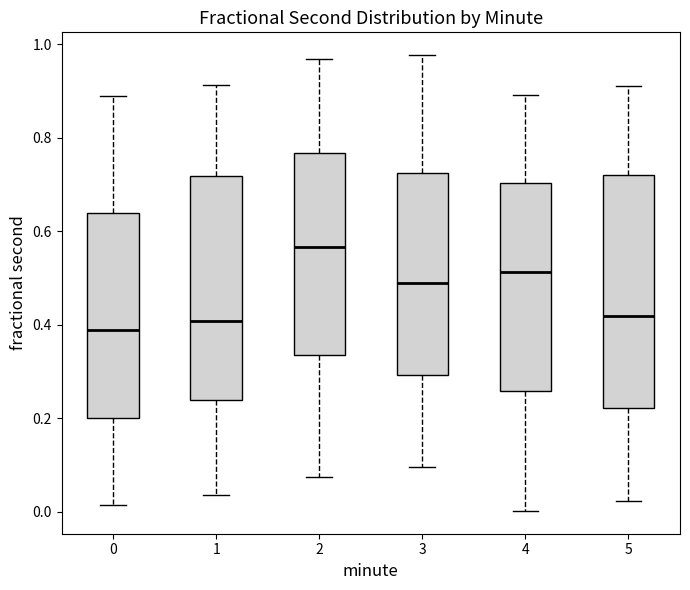

Reading left to right, read every box against the y-axis: the position of its median line, the range the box covers, and the ends of its whiskers. The values are not printed on the chart, so give them approximately, as read against the axis.

0: median 0.38, box 0.20 to 0.64, whiskers 0.02 to 0.88
1: median 0.40, box 0.24 to 0.72, whiskers 0.04 to 0.92
2: median 0.56, box 0.34 to 0.76, whiskers 0.08 to 0.96
3: median 0.48, box 0.30 to 0.72, whiskers 0.10 to 0.98
4: median 0.52, box 0.26 to 0.70, whiskers 0.00 to 0.90
5: median 0.42, box 0.22 to 0.72, whiskers 0.02 to 0.92